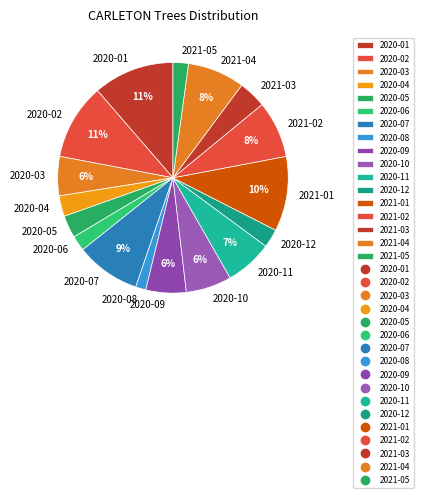

How many segments does this pie chart have?

17